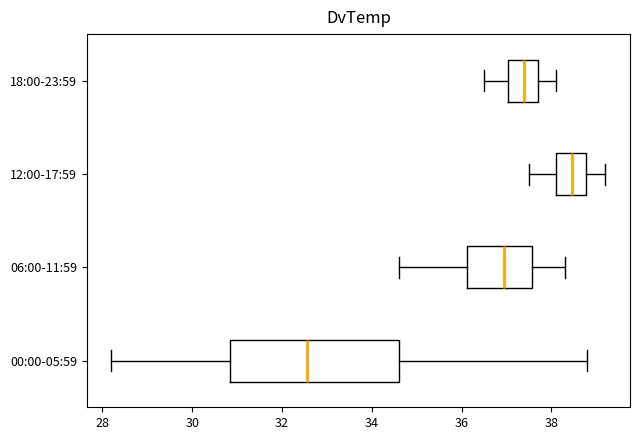

Which box has the furthest to the right median line?

12:00-17:59